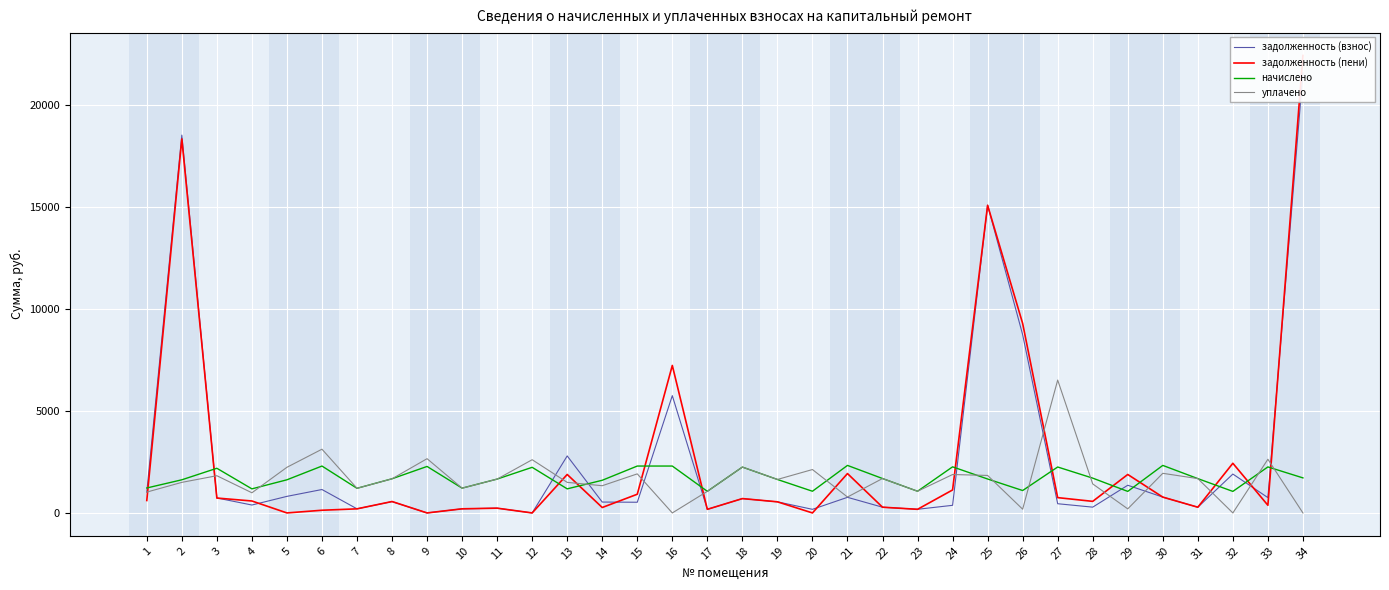

How many positive values does the уплачено series have?

31